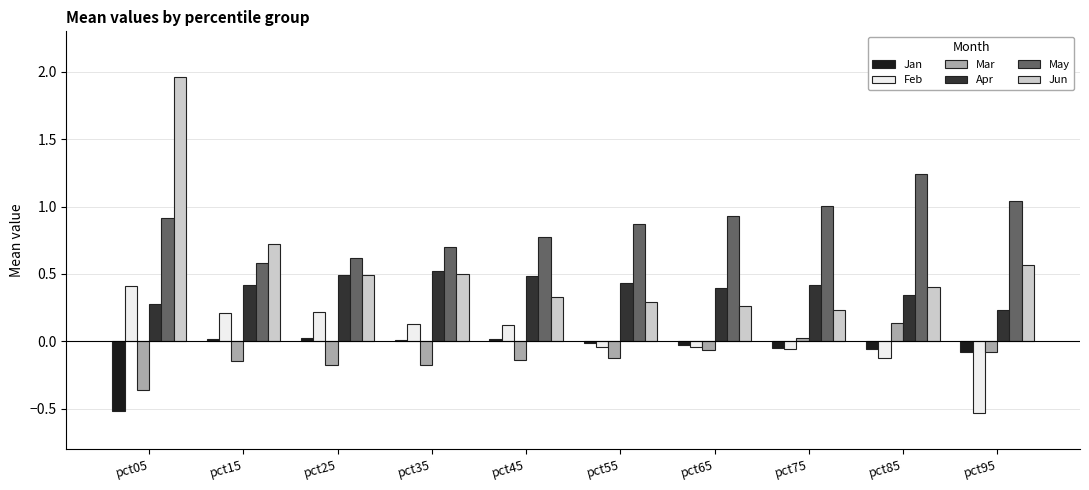

Which category has the highest value across all series?

pct05